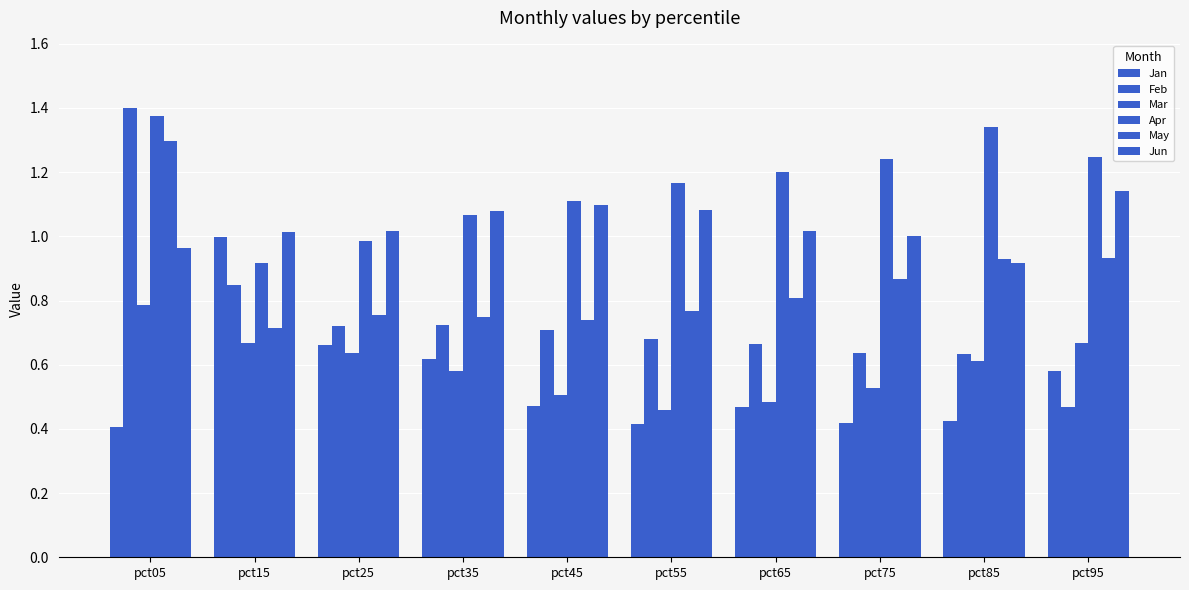

The Jan series shows 0.2 at pct05. True or false?

False